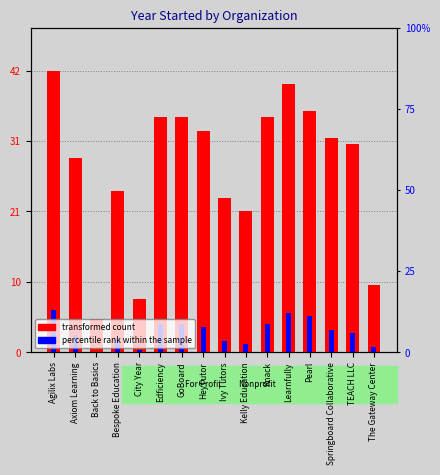

What is the label of the 15th bar from the left?

TEACH LLC